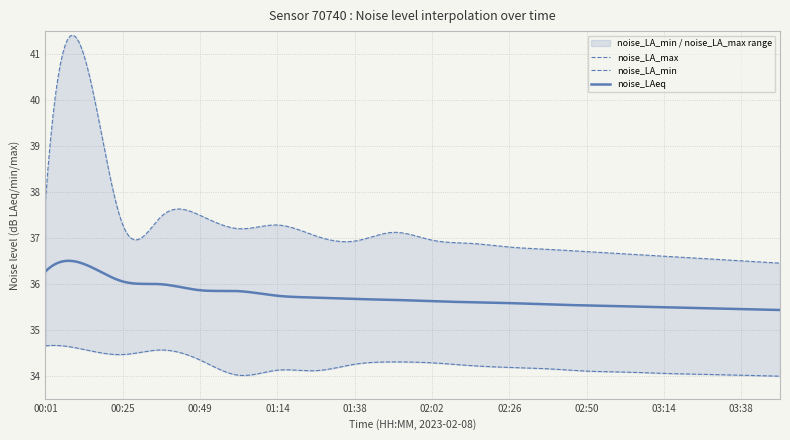

What is the label of the 17th point from the left?

03:14